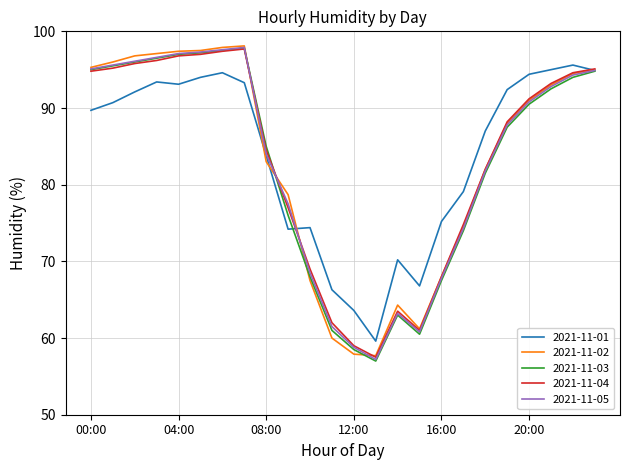

What is the greatest value displayed?

98.1